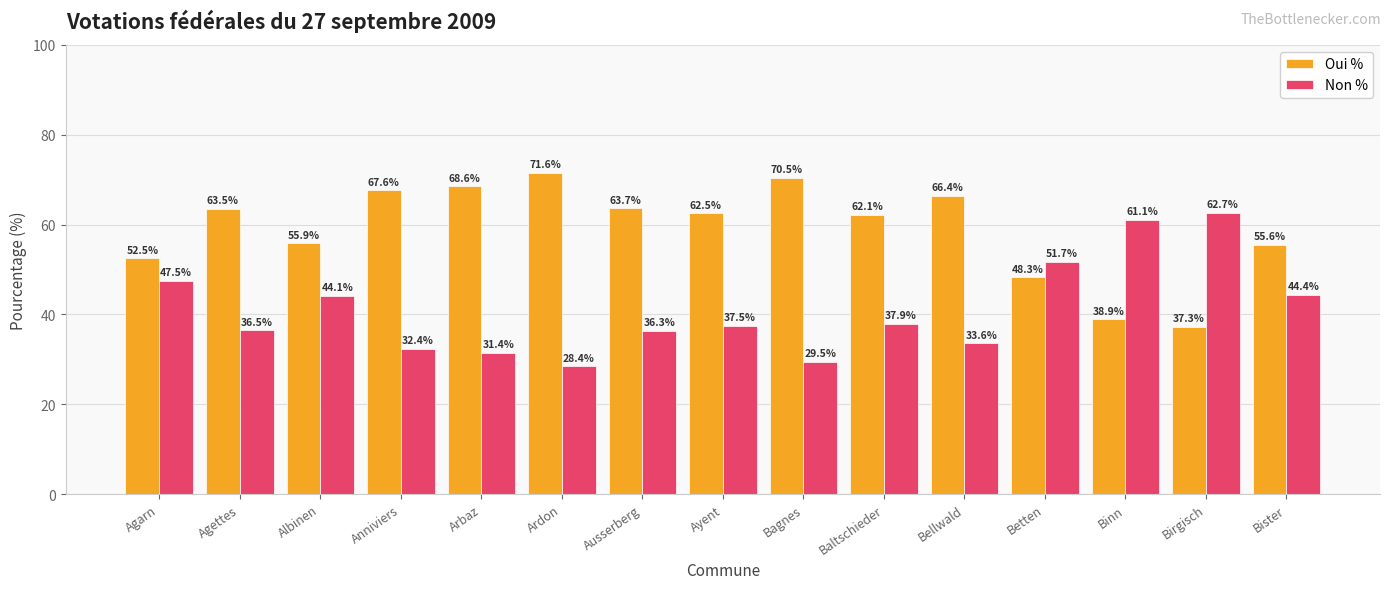

What is the approximate value of Non % at Bagnes?

29.5